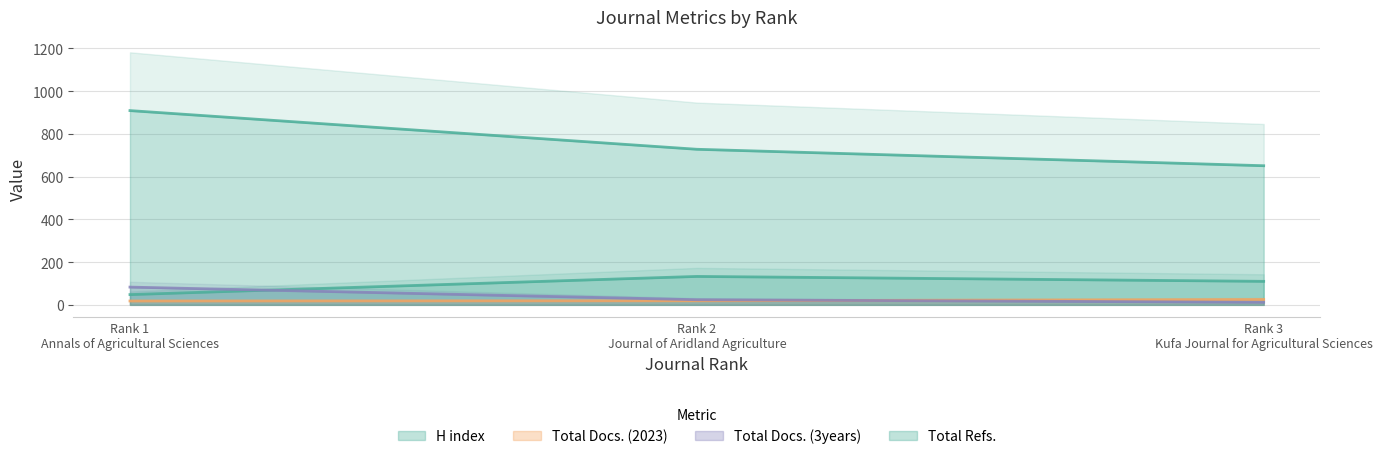

What is the value of the Total Refs. point at the 3rd from the left?

651